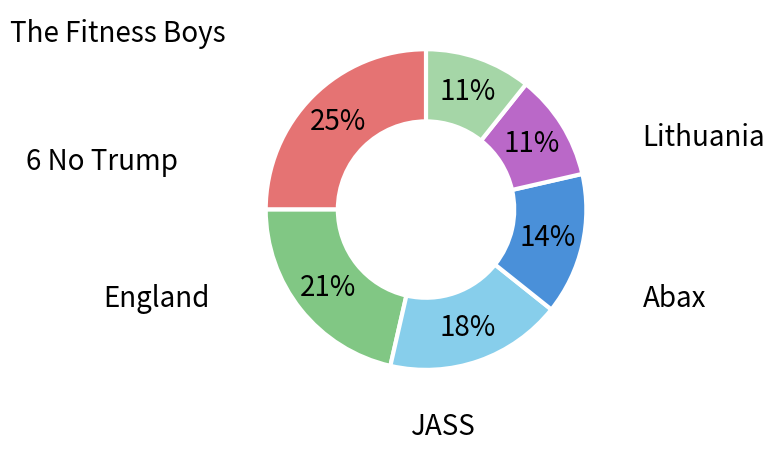

Is there any slice that represents more than half of the pie?

No